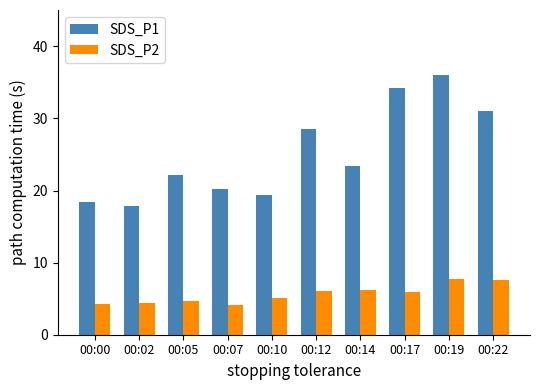

At how many categories does at least one series exceed 13?

10